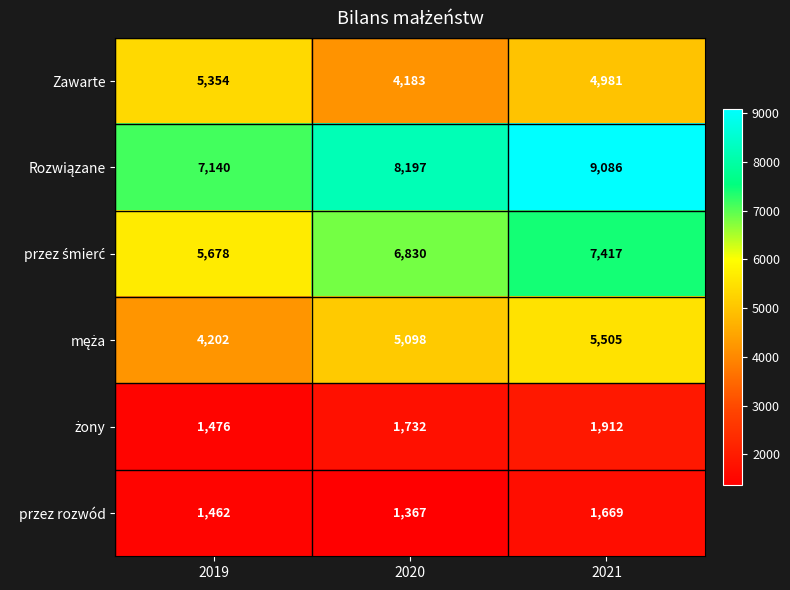

Count the number of categories in the chart.

3